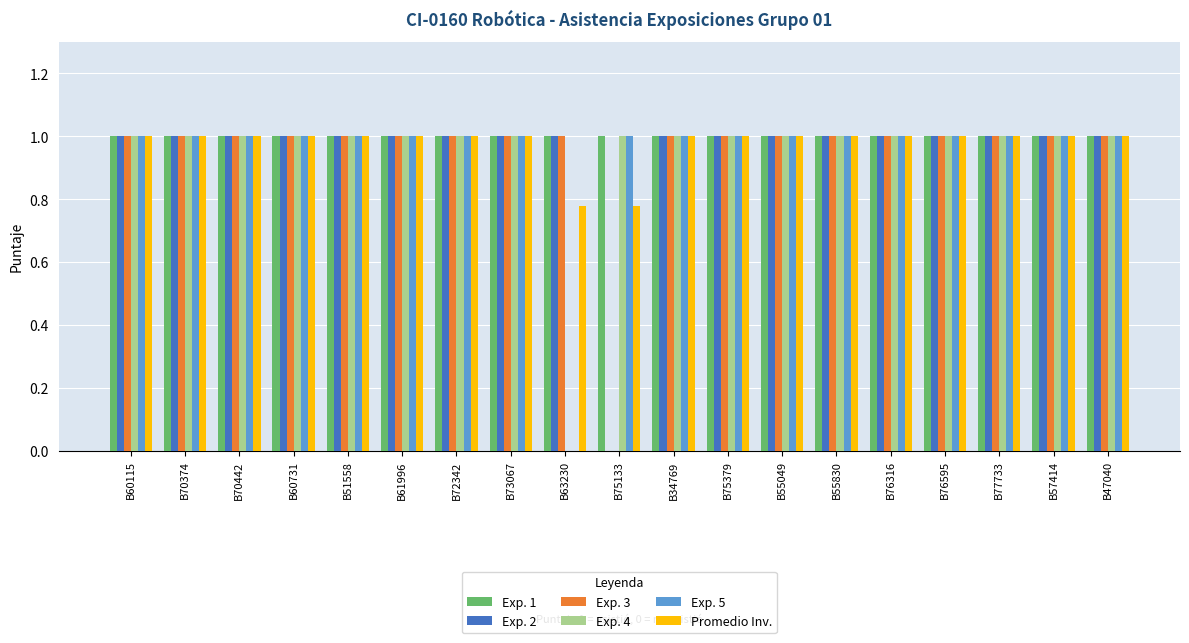

What is the greatest value displayed?

1.0